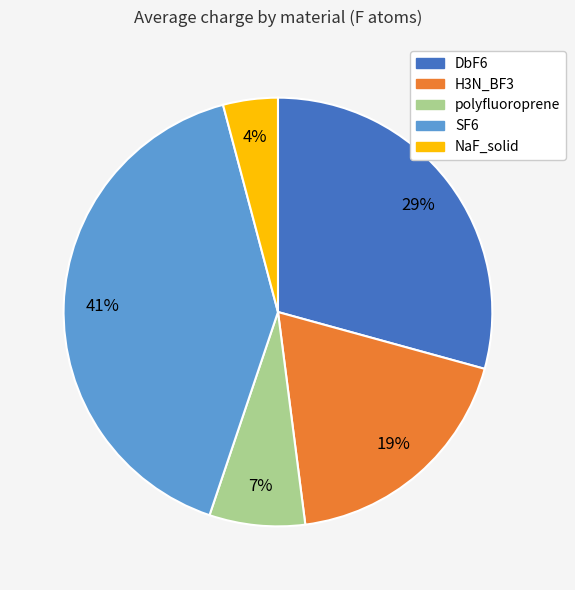

What percentage is the DbF6 slice, to the nearest percent?

29%